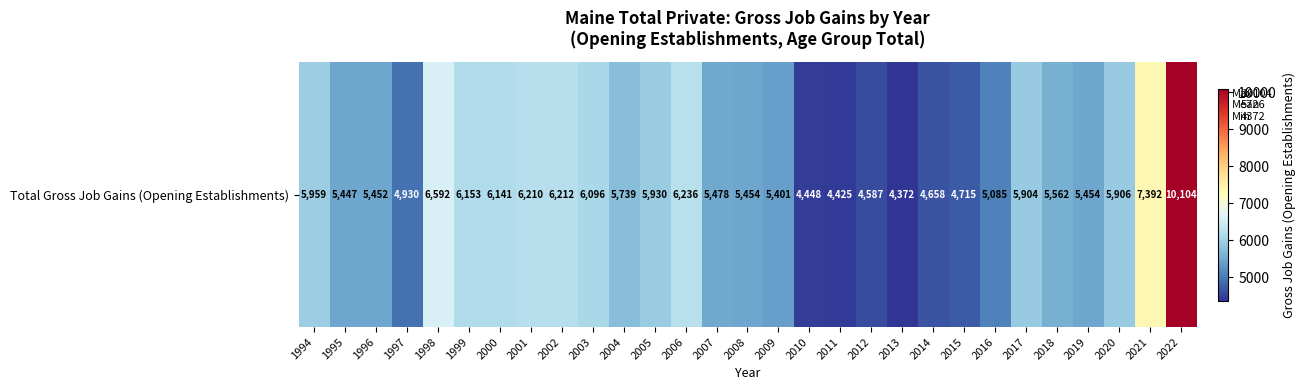

Where does the data first go above 5562?

1994